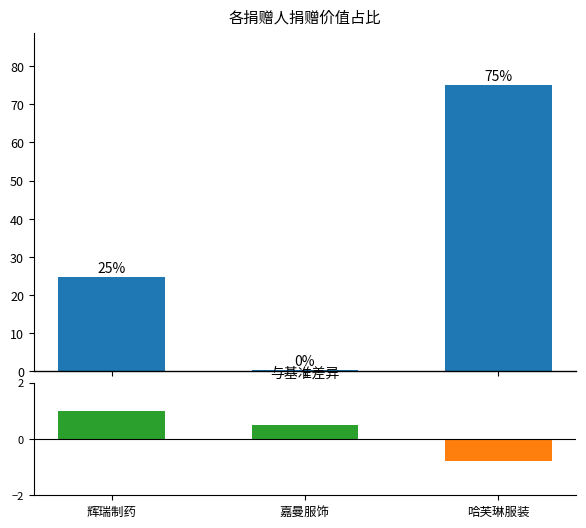

What is the highest value of the 与上期差异 series?

1.0